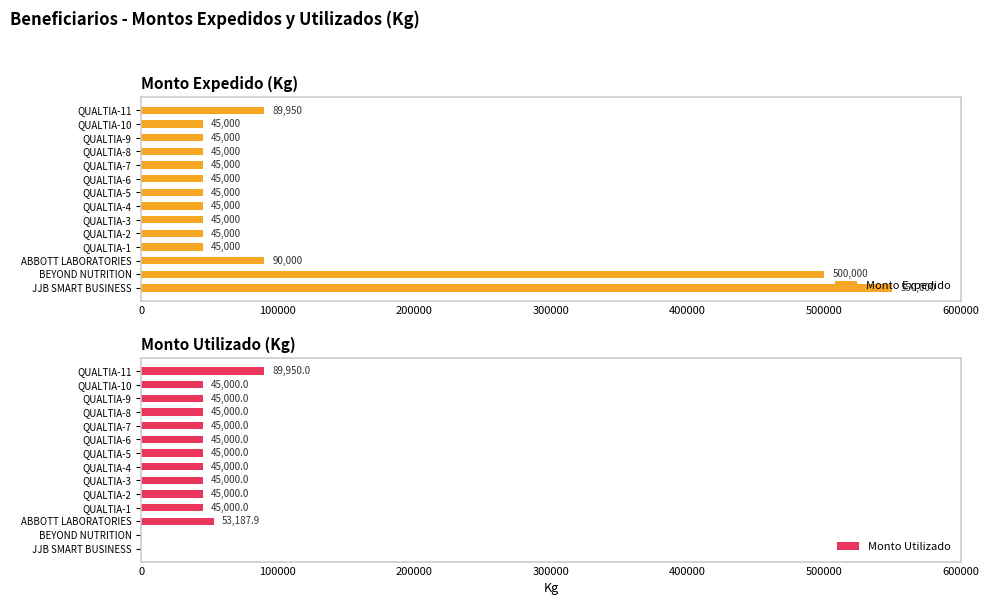

What is the minimum value for Monto Expedido?

45000